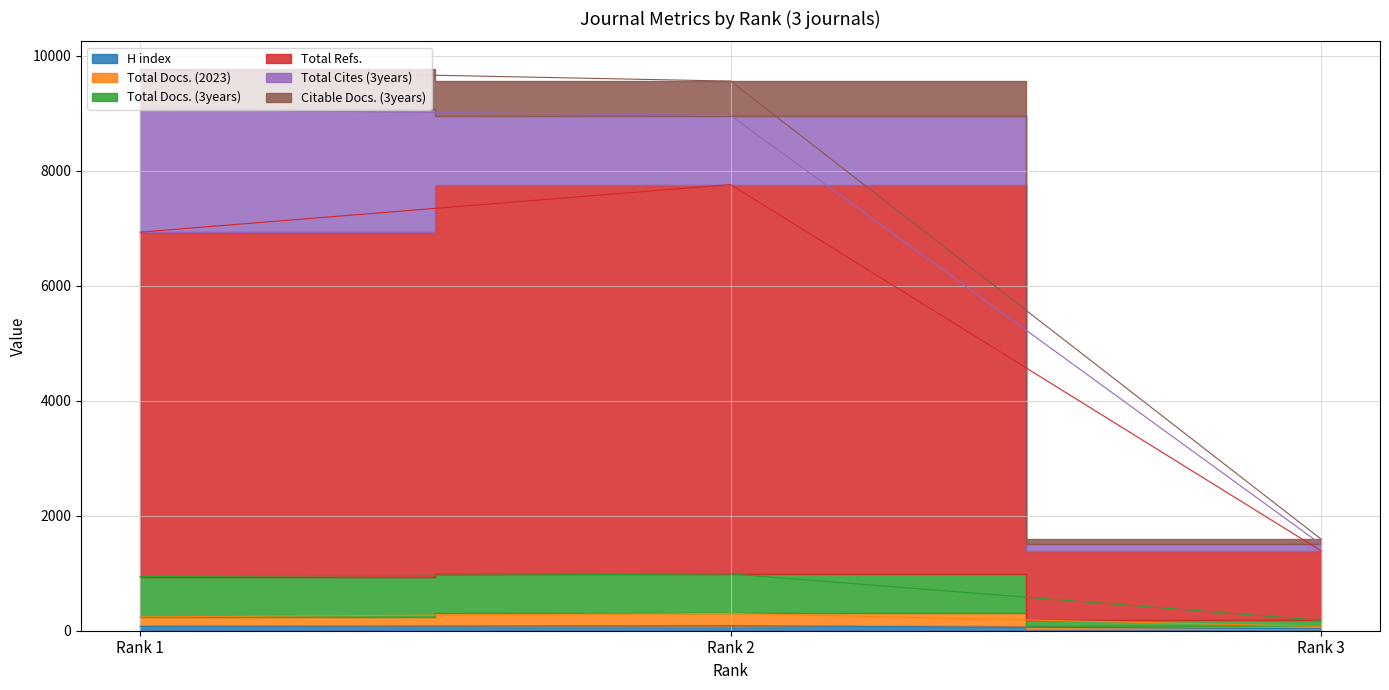

Which series changed the most between Rank 1 and Rank 2?

Total Refs.